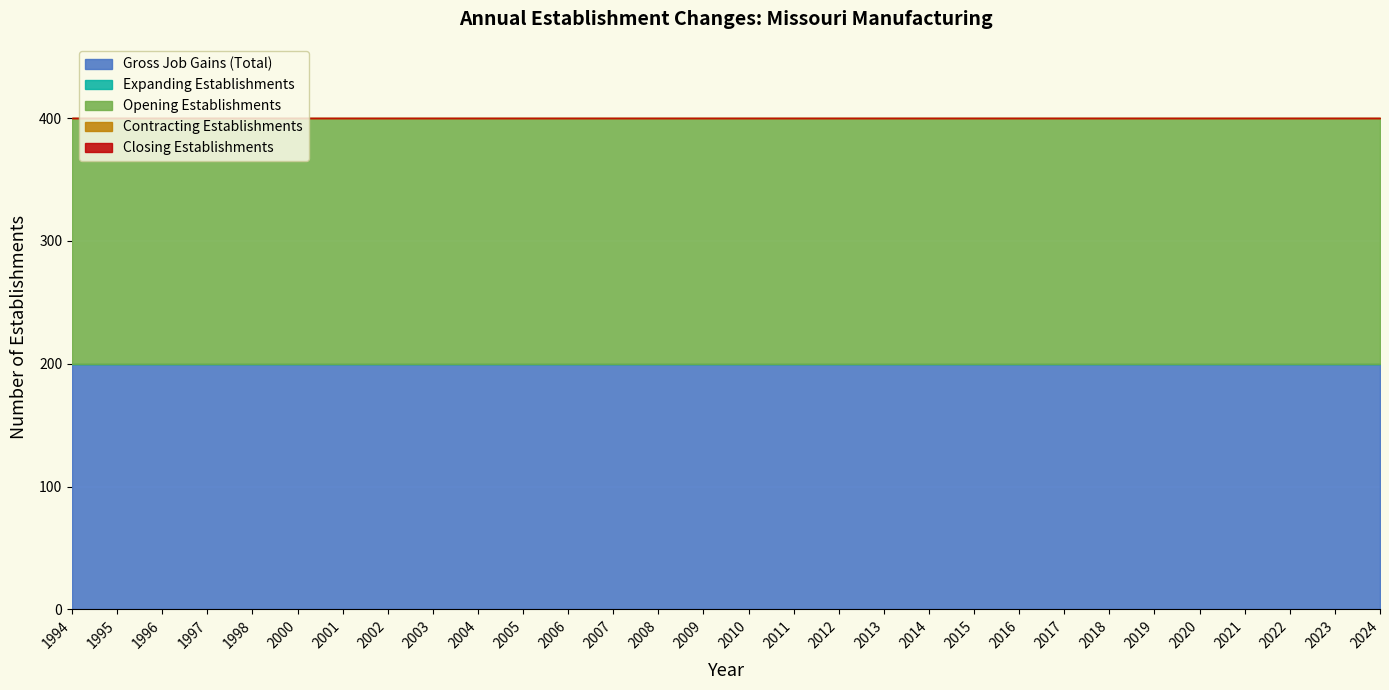

At which category is the sum across all series the highest?

1994